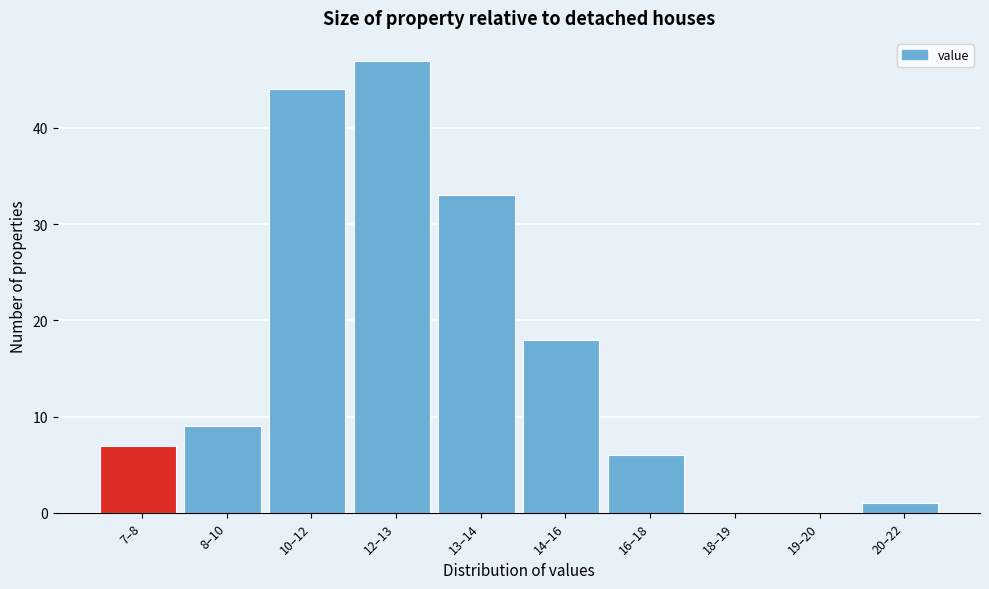

Reading left to right, transcribe all the data shown in this chart.

7–8=7	8–10=9	10–12=44	12–13=47	13–14=33	14–16=18	16–18=6	18–19=0	19–20=0	20–22=1